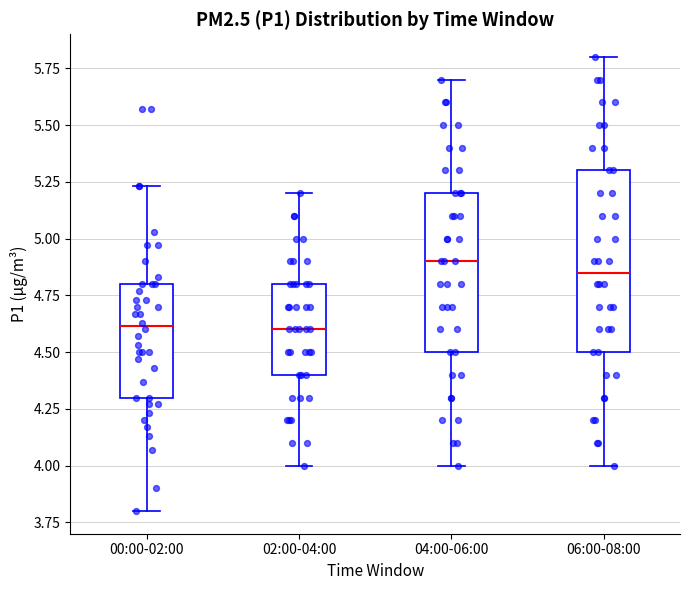

Which box is the tallest, from its lower edge to its upper edge?

06:00-08:00